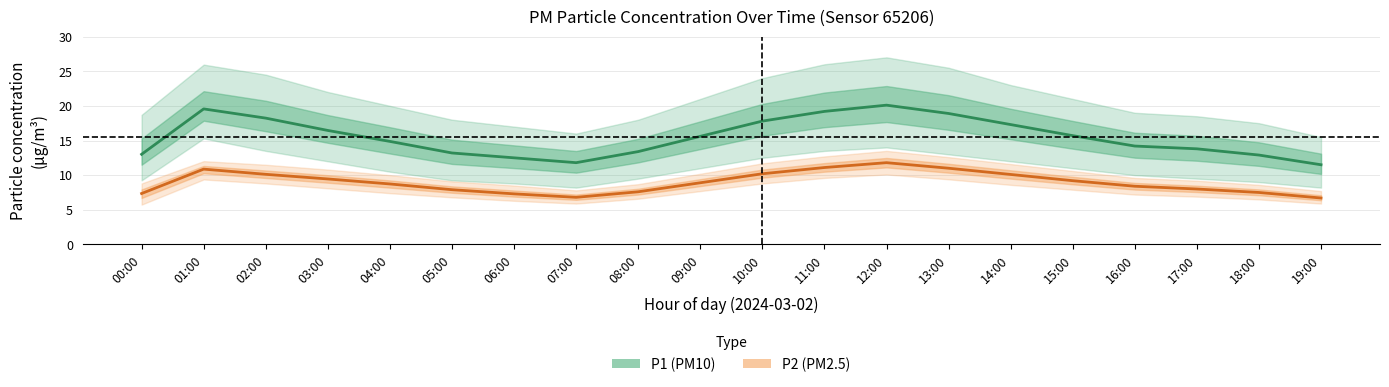

Reading left to right, transcribe all the data shown in this chart.

P1 (PM10): 00:00=13.0	01:00=19.6	02:00=18.2	03:00=16.4	04:00=14.9	05:00=13.2	06:00=12.5	07:00=11.8	08:00=13.4	09:00=15.6	10:00=17.8	11:00=19.2	12:00=20.1	13:00=18.9	14:00=17.3	15:00=15.7	16:00=14.2	17:00=13.8	18:00=12.9	19:00=11.5
P2 (PM2.5): 00:00=7.3	01:00=10.9	02:00=10.1	03:00=9.4	04:00=8.7	05:00=7.9	06:00=7.3	07:00=6.8	08:00=7.6	09:00=8.9	10:00=10.2	11:00=11.1	12:00=11.8	13:00=11.0	14:00=10.1	15:00=9.2	16:00=8.4	17:00=8.0	18:00=7.5	19:00=6.7